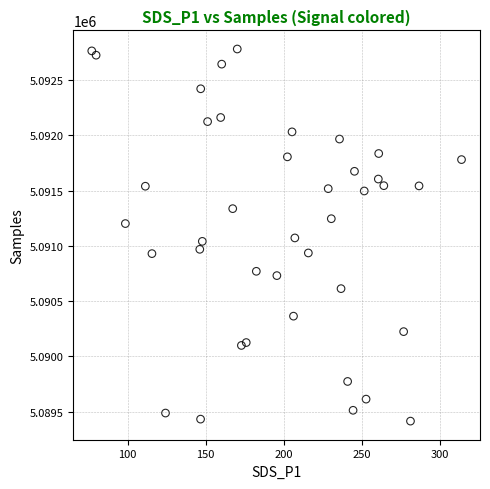

What is the range of Y values (max minus min)?

3368